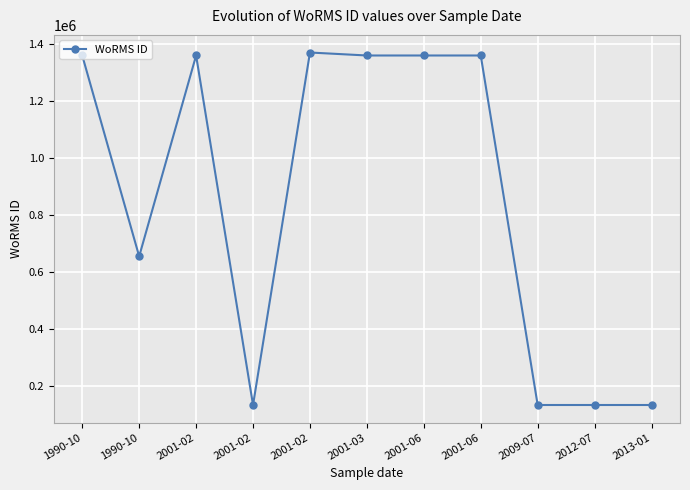

True or false: the data shows 35986 at 2012-07.

False